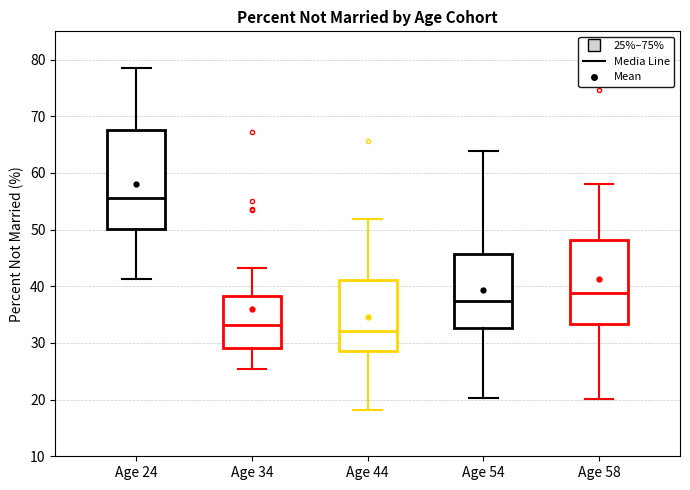

Reading left to right, read every box against the y-axis: the position of its median line, the range the box covers, and the ends of its whiskers. The values are not printed on the chart, so give them approximately, as read against the axis.

Age 24: median 56, box 50 to 68, whiskers 41 to 79
Age 34: median 33, box 29 to 38, whiskers 25 to 43
Age 44: median 32, box 29 to 41, whiskers 18 to 52
Age 54: median 37, box 33 to 46, whiskers 20 to 64
Age 58: median 39, box 33 to 48, whiskers 20 to 58